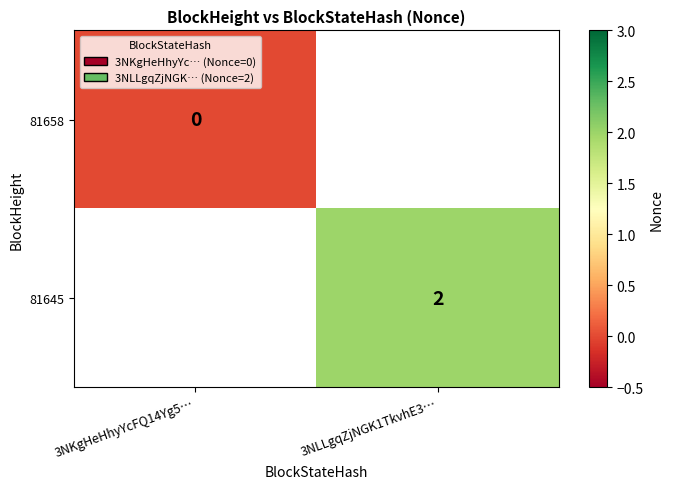

Which category has the highest value across all series?

3NLLgqZjNGK1TkvhE3…